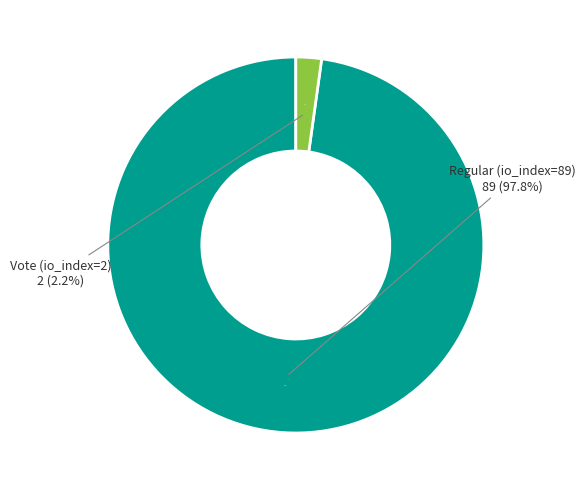

Between Vote (io_index=2) and Regular (io_index=89), which is larger?

Regular (io_index=89)